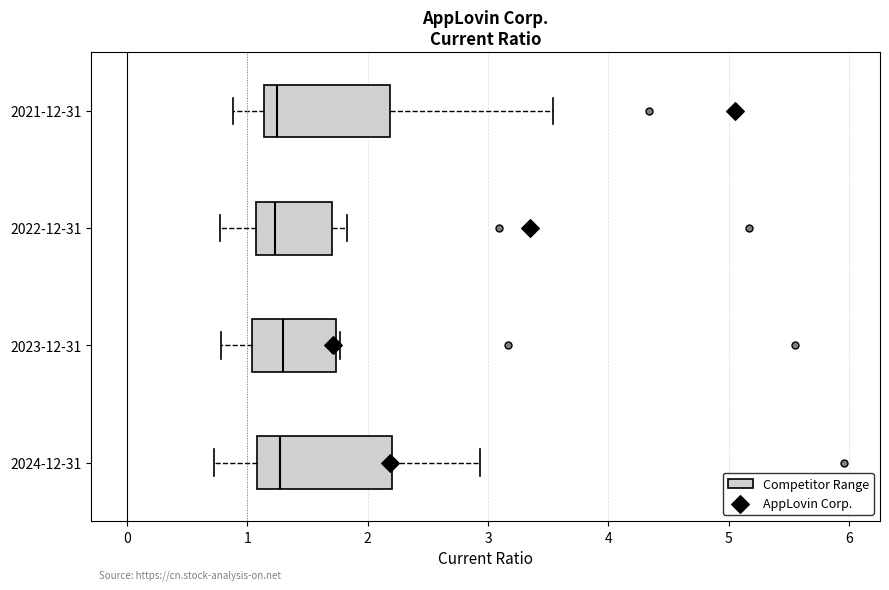

Reading bottom to top, read every box against the x-axis: the position of its median line, the range the box covers, and the ends of its whiskers. The values are not printed on the chart, so give them approximately, as read against the axis.

2024-12-31: median 1.3, box 1.1 to 2.2, whiskers 0.7 to 2.9
2023-12-31: median 1.3, box 1.0 to 1.7, whiskers 0.8 to 1.8
2022-12-31: median 1.2, box 1.1 to 1.7, whiskers 0.8 to 1.8
2021-12-31: median 1.3, box 1.1 to 2.2, whiskers 0.9 to 3.5